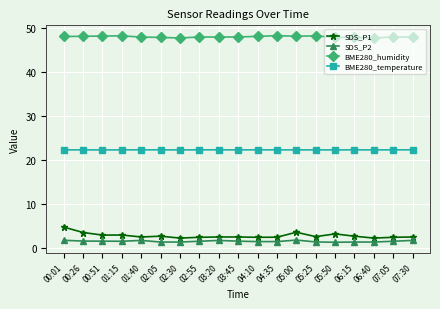

What is the maximum value shown in the chart?

48.2